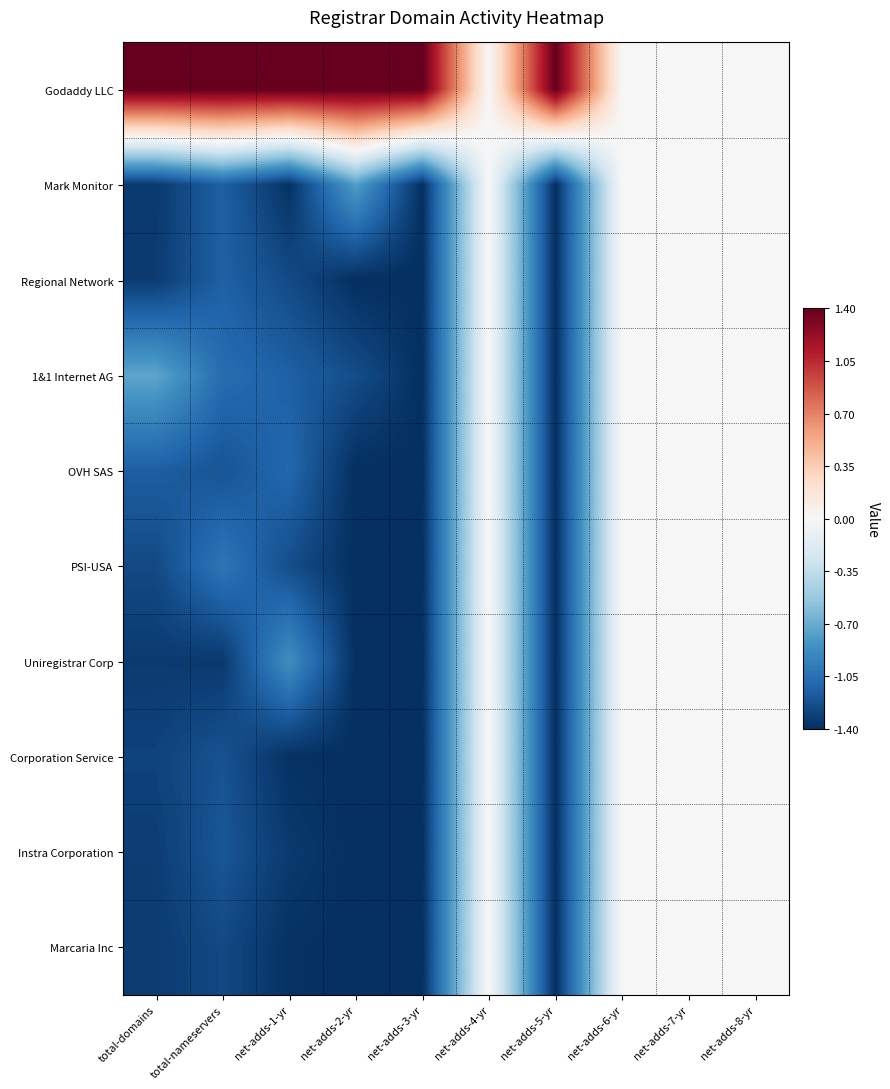

How many categories are shown in the chart?

10